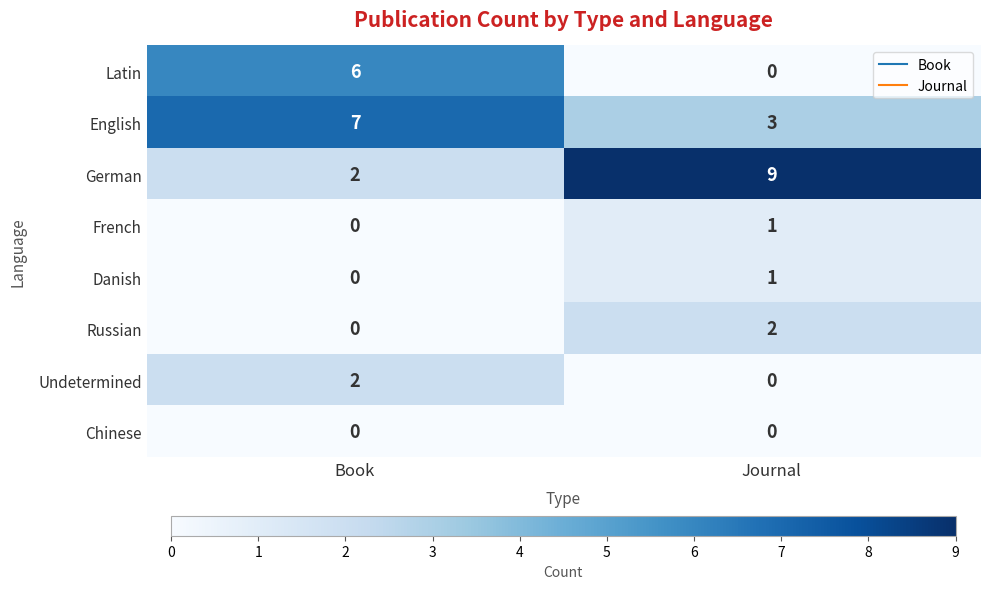

What is the sum of all German values?

11